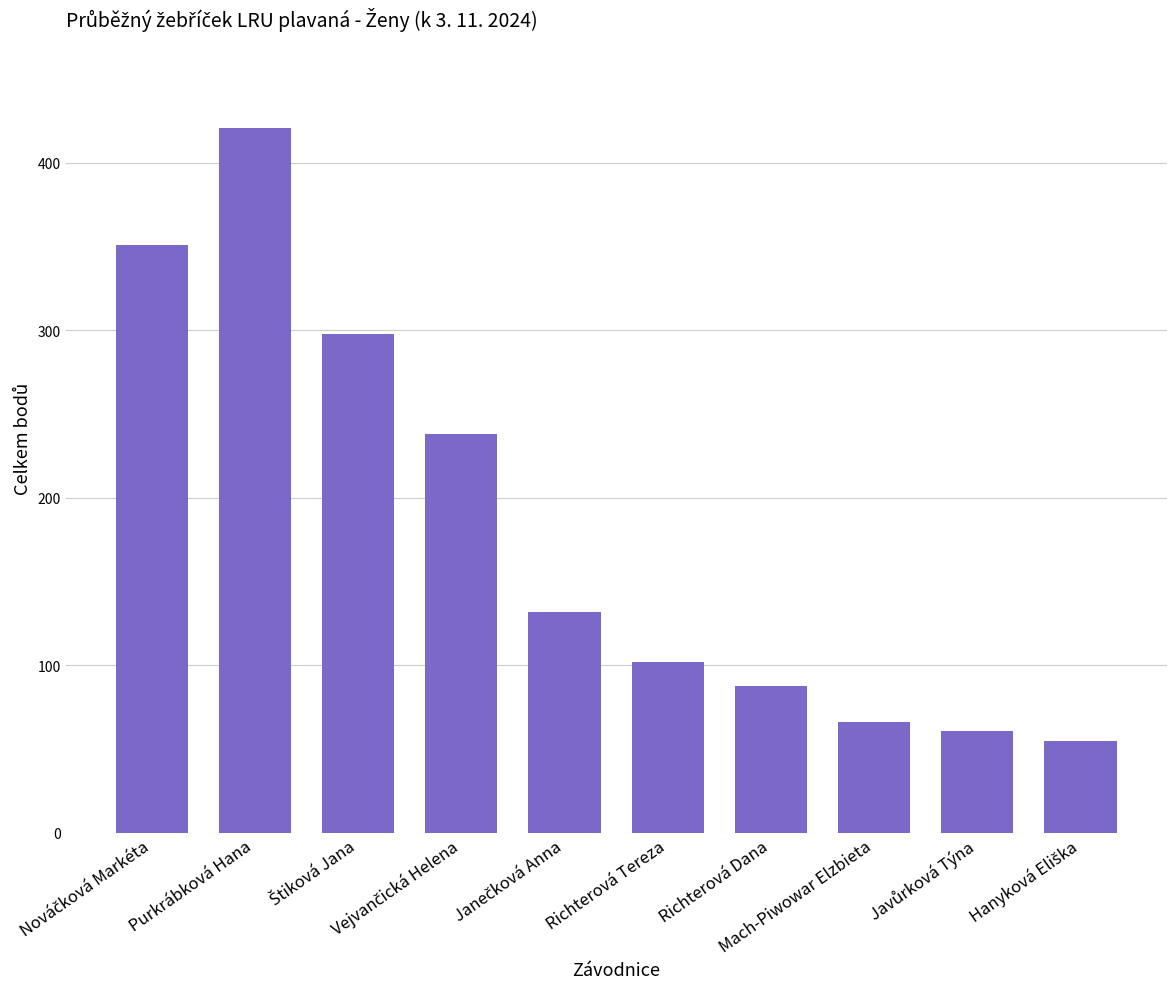

What is the sum of all values?

1812